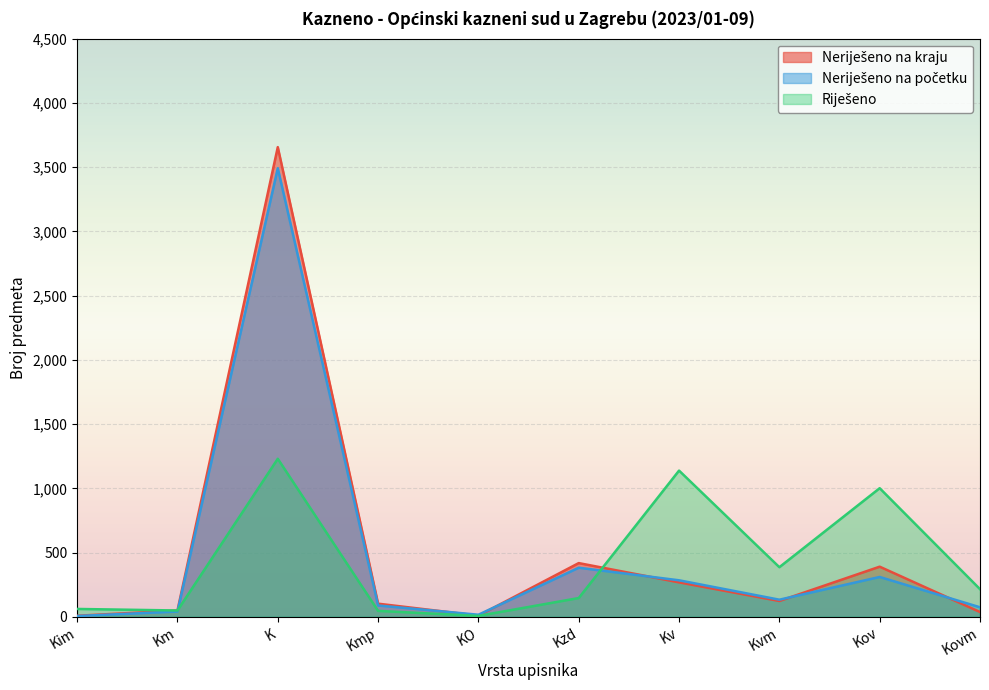

How many intersections are there between Neriješeno na početku and Riješeno?

4